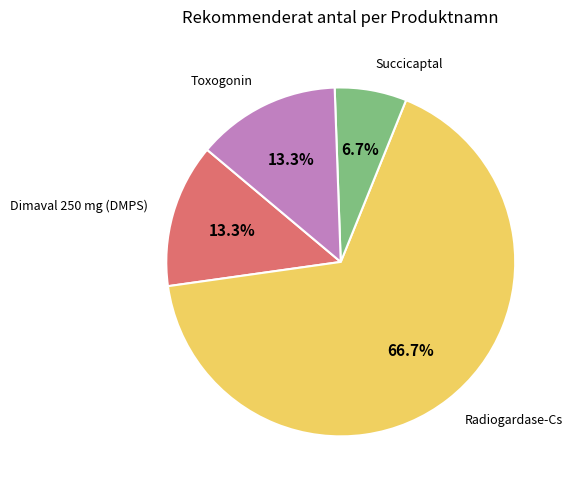

Is there any slice that represents more than half of the pie?

Yes